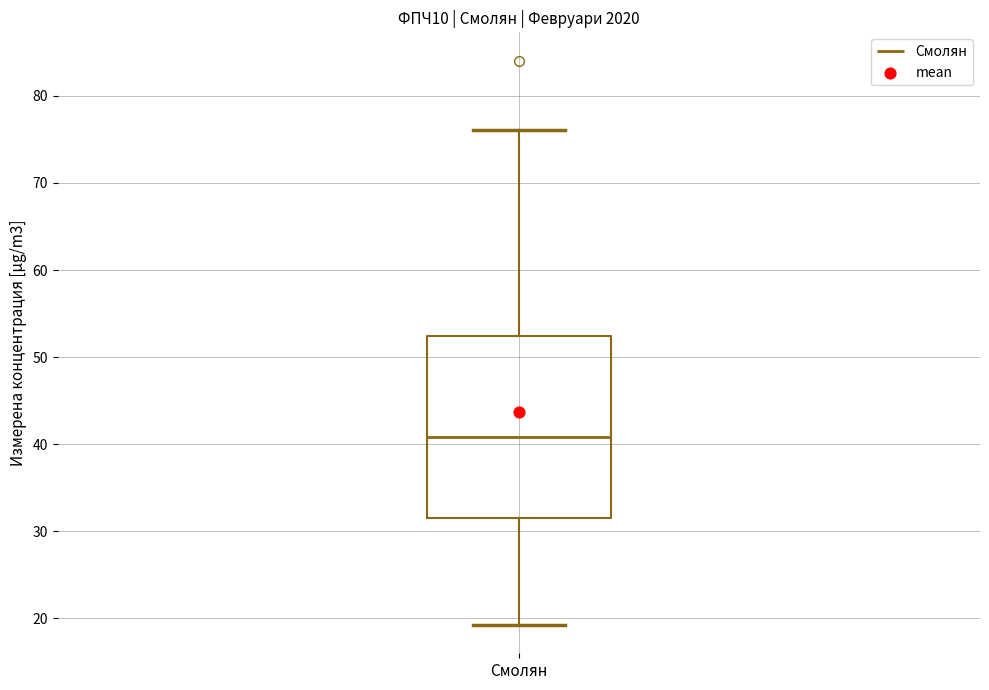

Transcribe this box plot: give where the median line is, the range the box spans, and where the two whiskers end, as read against the y-axis. The values are not printed on the chart, so give them approximately, as read against the axis.

median 41, box 31 to 52, whiskers 19 to 76